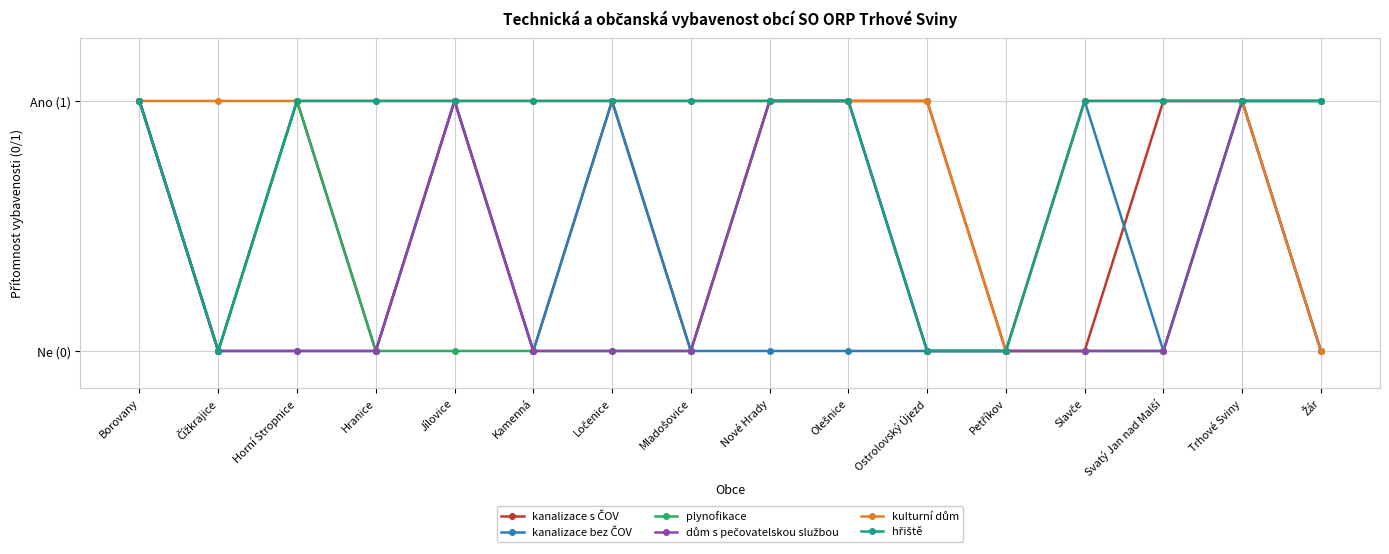

Count the dům s pečovatelskou službou values in the range 0 to 1.

16